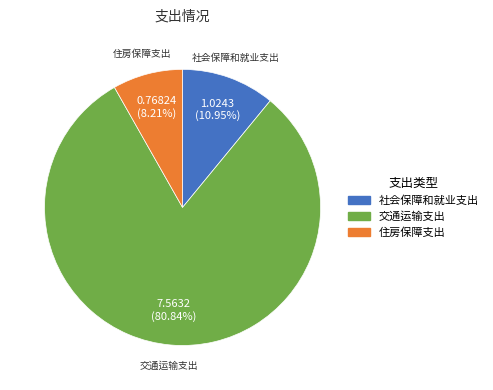

Count the number of slices in the pie.

3